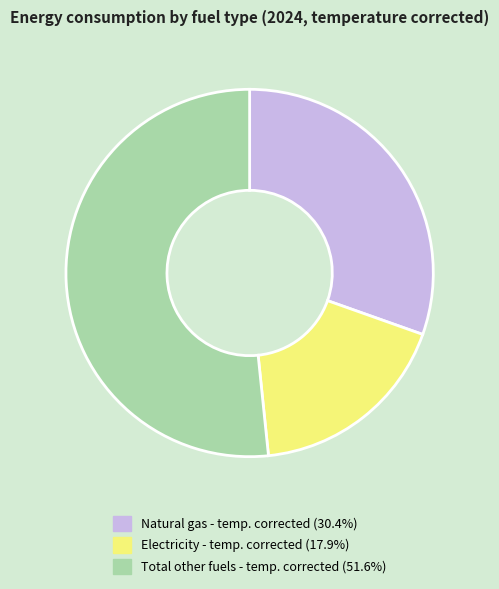

Approximately how many times larger is the value at Electricity - temp. corrected (17.9%) compared to Total other fuels - temp. corrected (51.6%)?

0.3